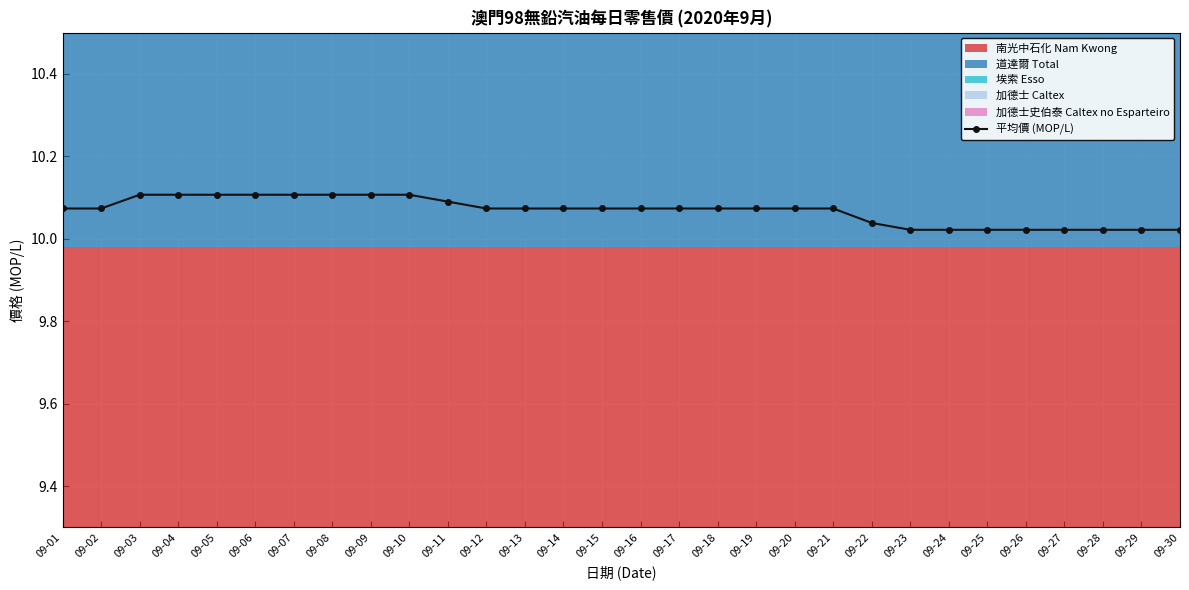

True or false: 平均價 (MOP/L) has a value of 4.1 at 09-16.

False